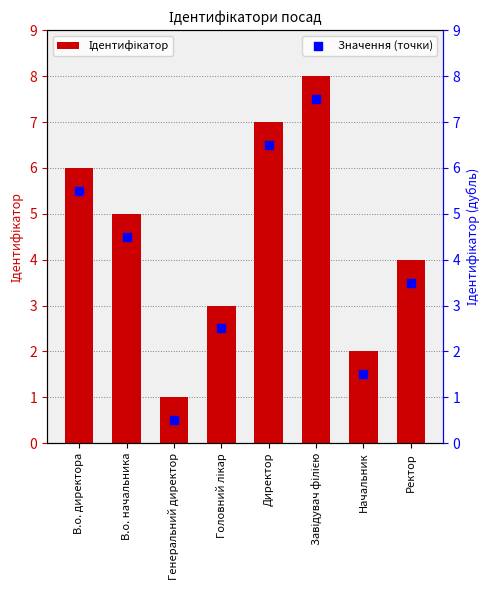

What are all the series names shown in the legend?

Ідентифікатор, Значення (точки)